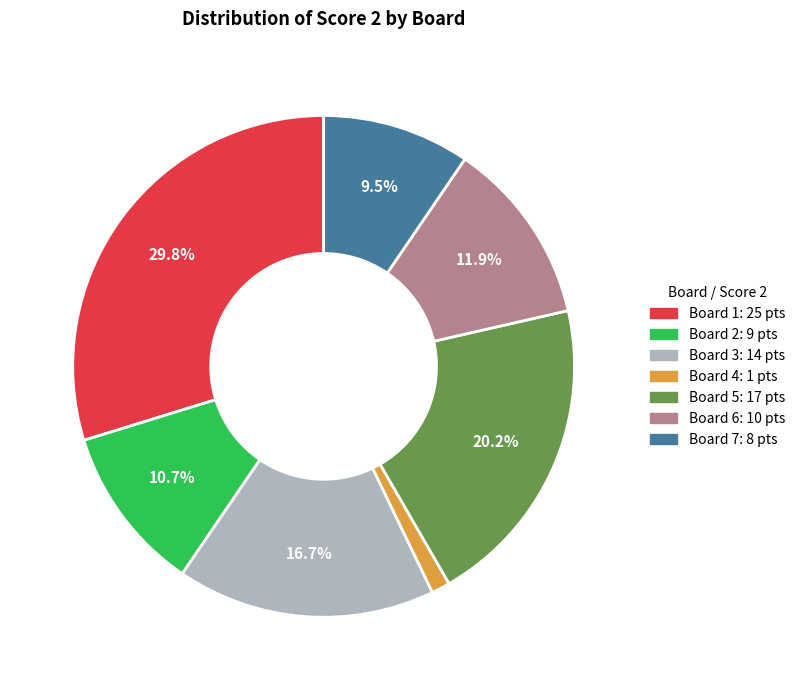

Does any single category account for the majority?

No